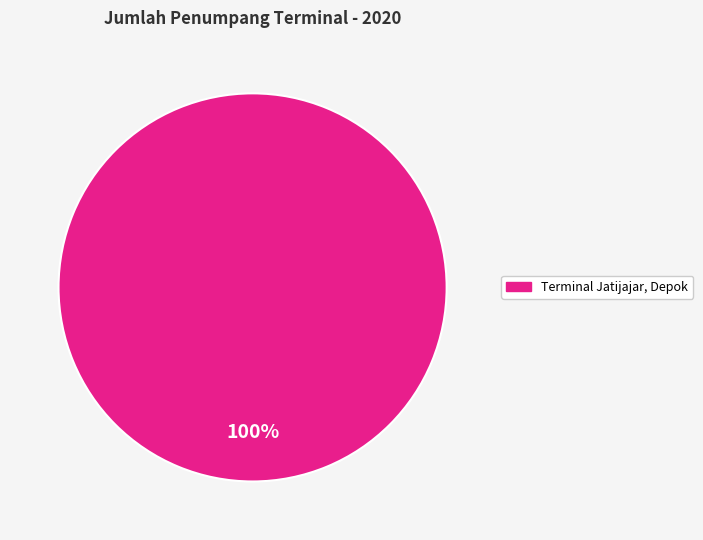

Is there any slice that represents more than half of the pie?

Yes